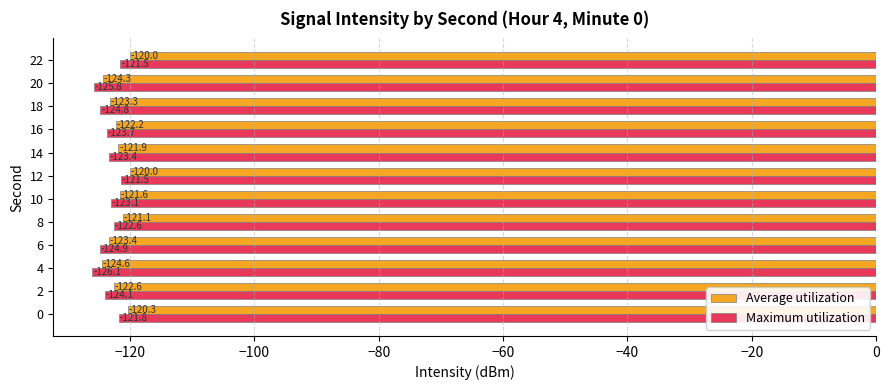

How many values in the Average utilization series exceed -121?

3